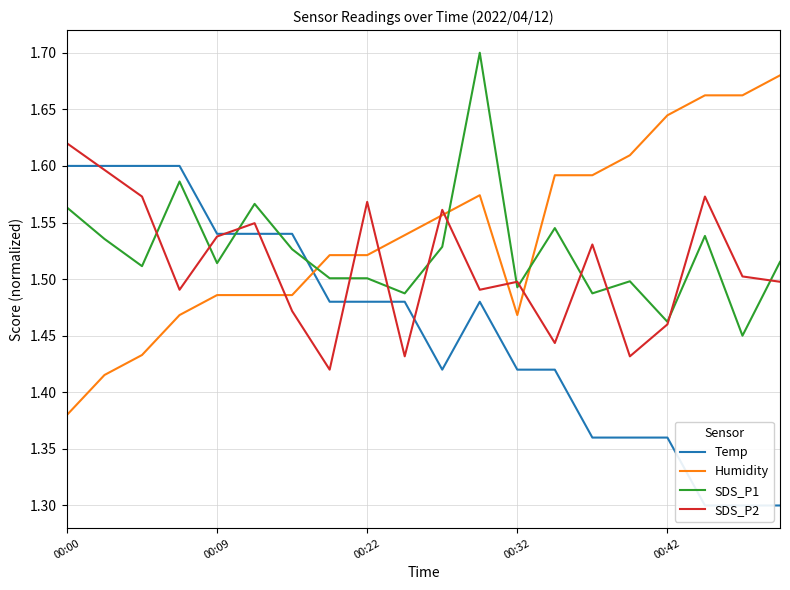

At which category is the sum across all series the highest?

11